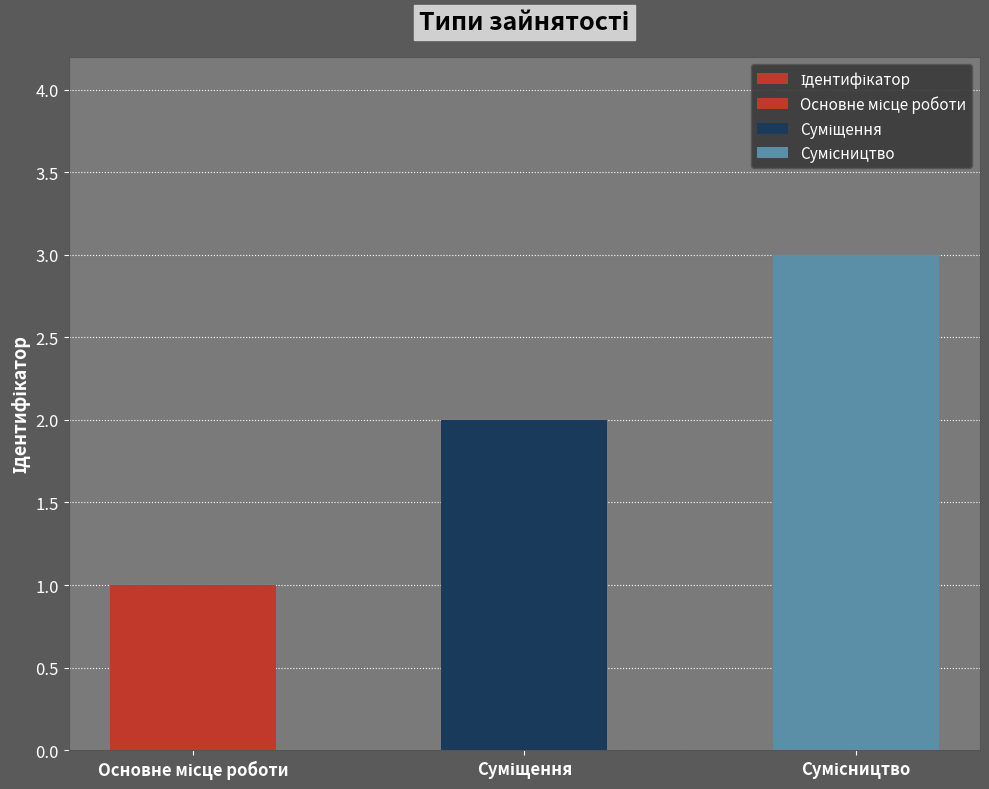

The chart shows a value of 1 at Сумісництво. True or false?

False